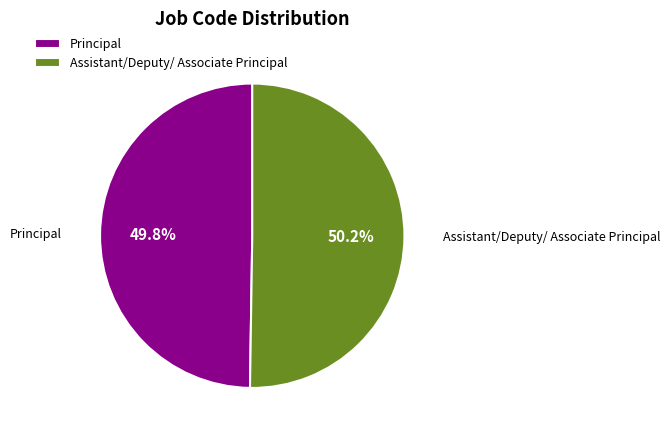

How much of the chart is everything except Assistant/Deputy/ Associate Principal?

49.8%